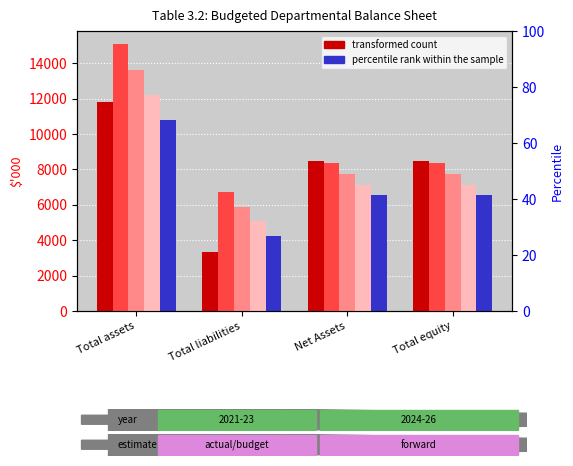

What is the minimum value for 2024-25 Forward estimate?

5077